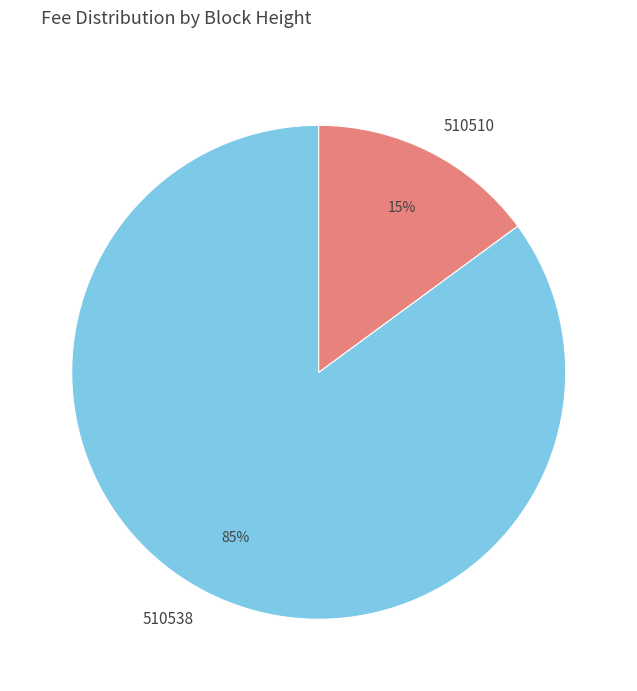

Is the sum of 510538 and 510510 greater than half?

Yes